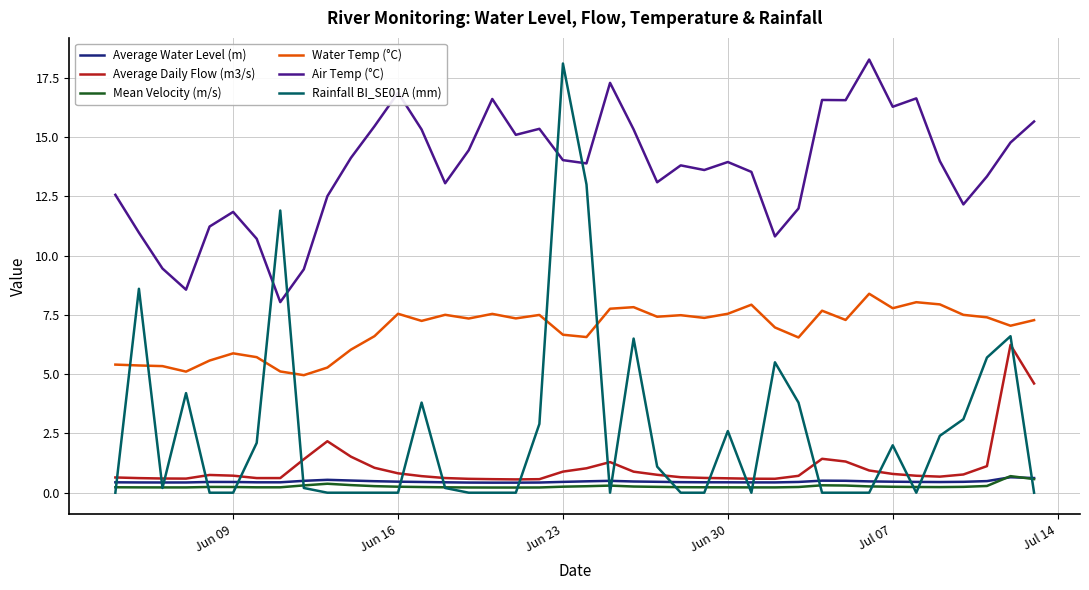

Which series has the largest range (max minus min)?

Rainfall BI_SE01A (mm)